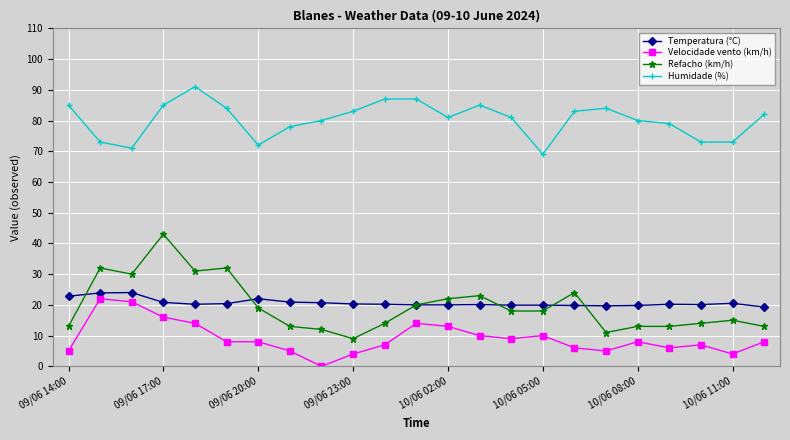

Which series has the largest range (max minus min)?

Refacho (km/h)